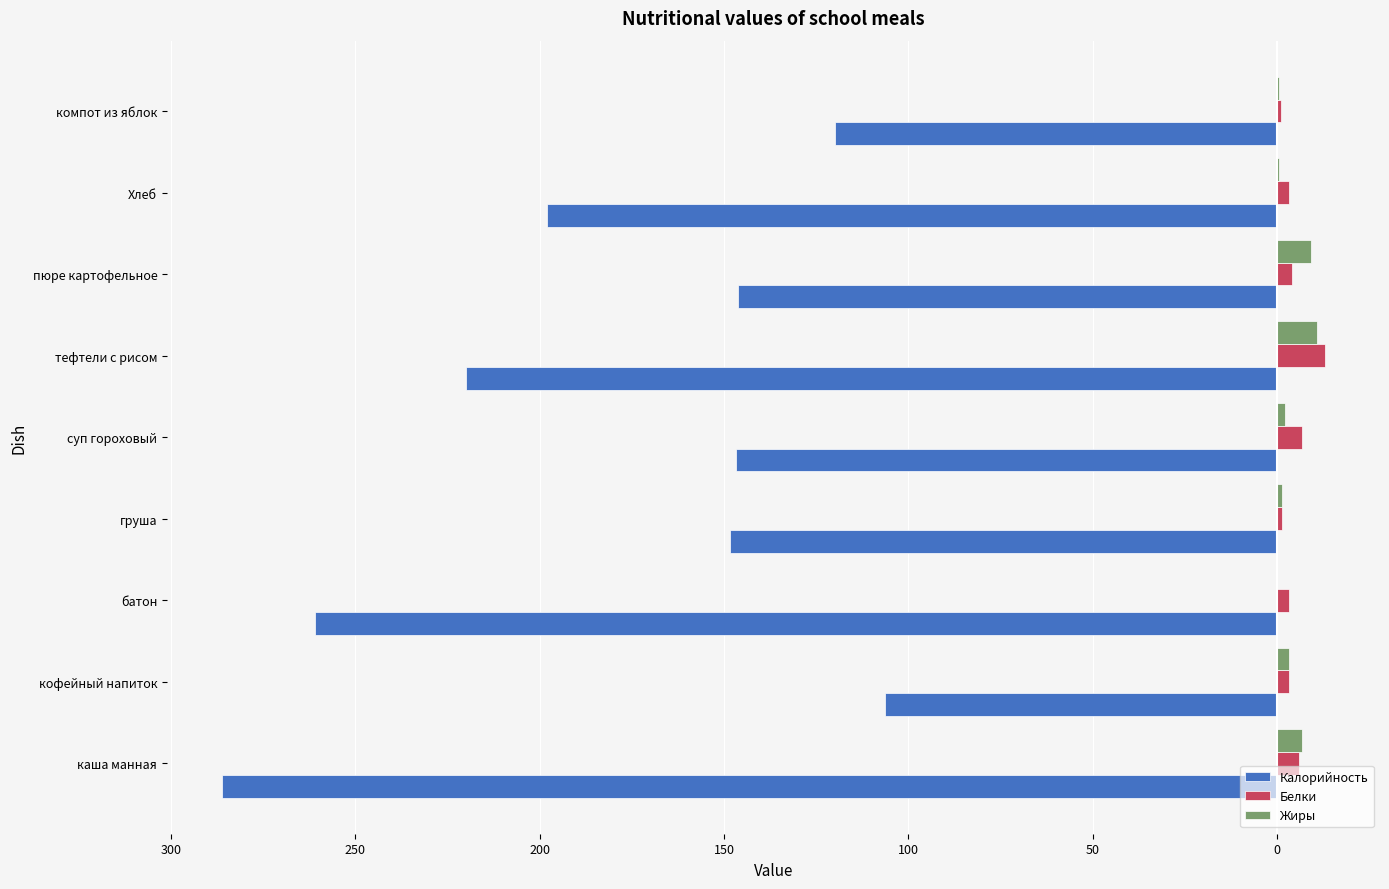

Which series has the widest spread of values?

Калорийность